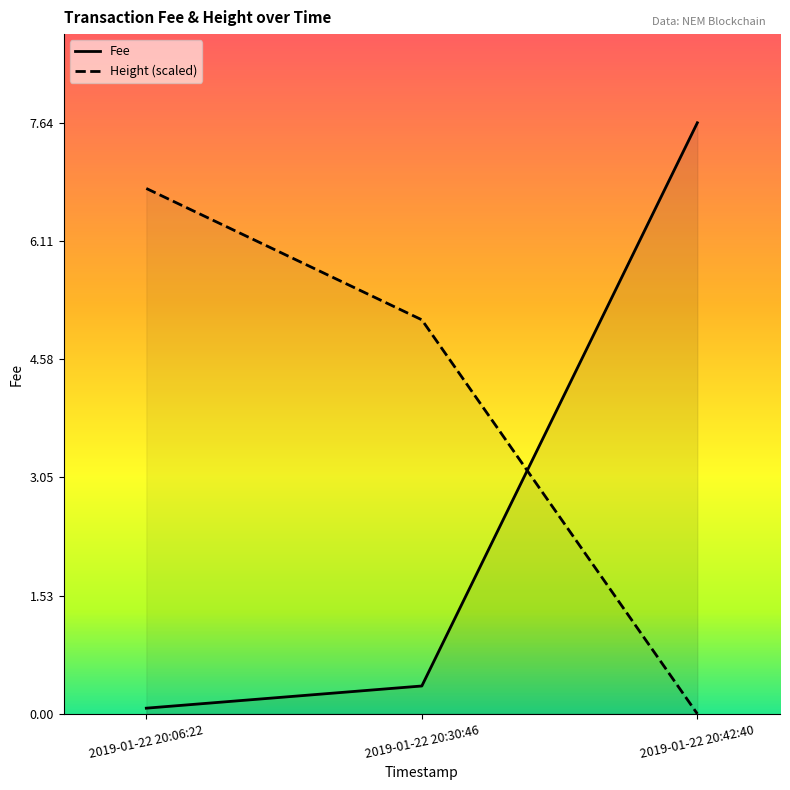

What is the greatest value displayed?

7.6